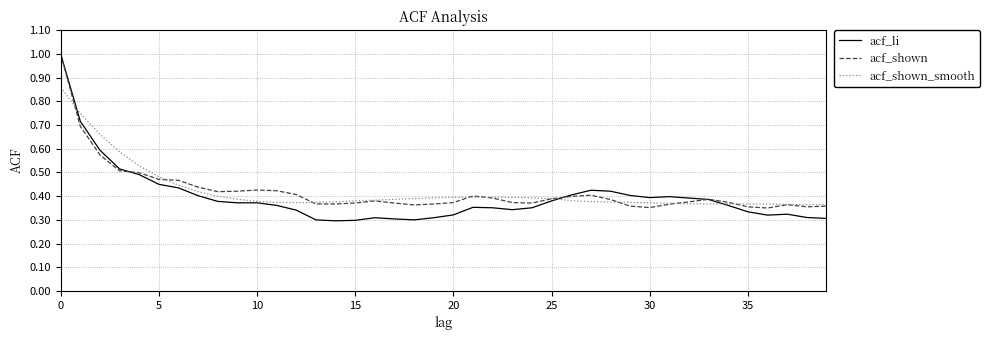

At how many categories does at least one series exceed 0?

40